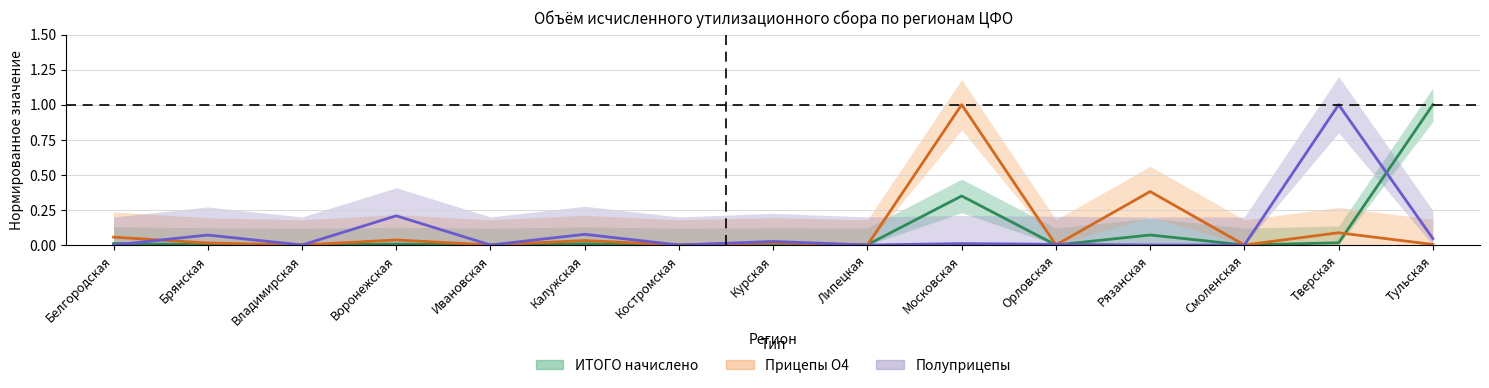

Where do Прицепы О4 (норм.) and Полуприцепы (норм.) first cross each other?

Белгородская and Брянская